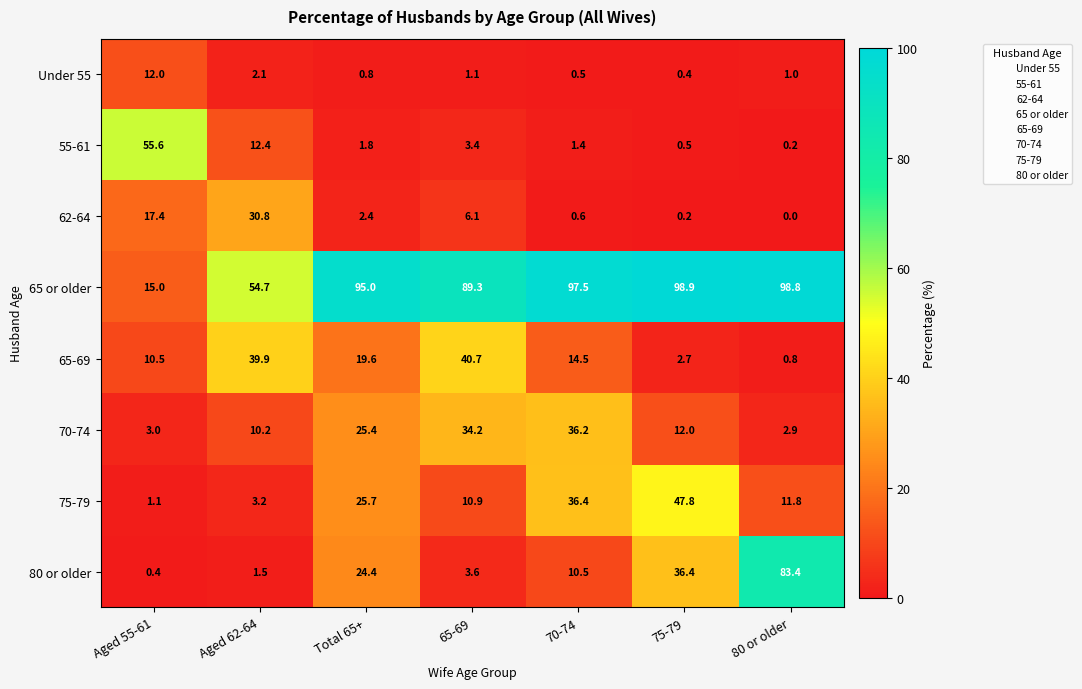

Where is 70-74 nearest to the value 19?

Total 65+